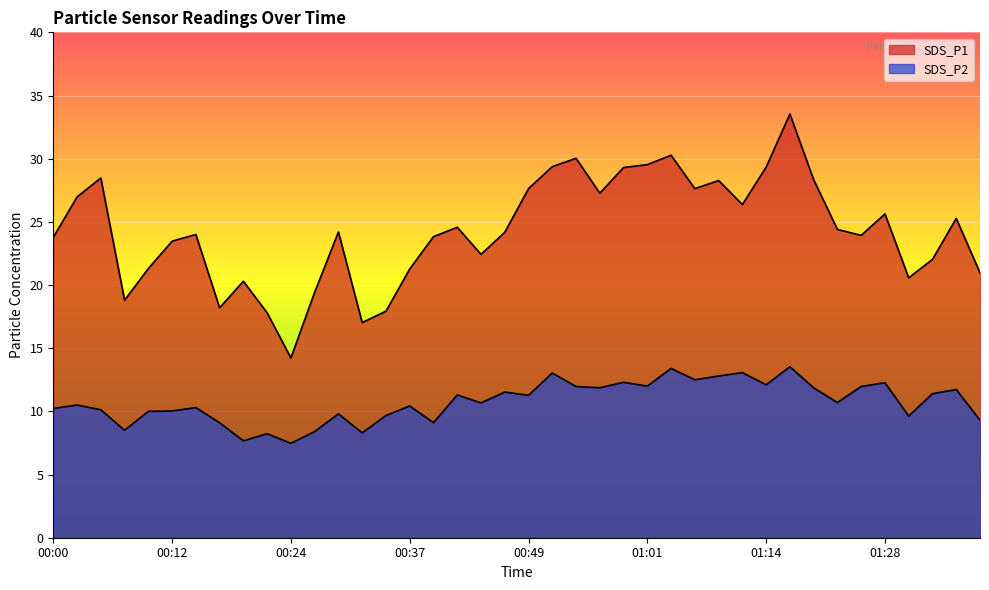

How many lines are shown in the chart?

2